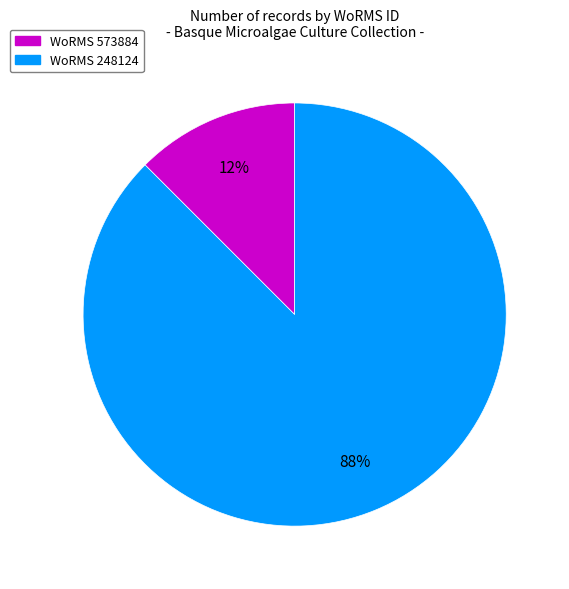

Rank the categories by value from highest to lowest.

WoRMS 248124, WoRMS 573884